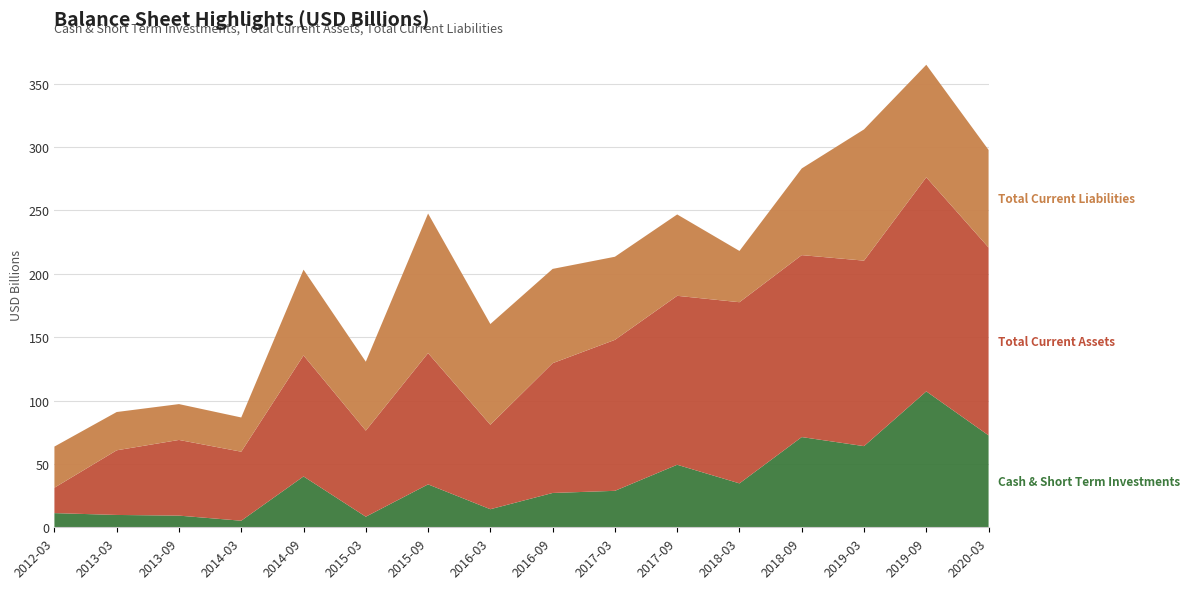

Reading left to right, what are all the values shown in this chart?

Cash & Short Term Investments: 2012-03=11184144000	2013-03=9737700000	2013-09=9203300000	2014-03=5184500000	2014-09=40120400000	2015-03=8356100000	2015-09=33849700000	2016-03=14260200000	2016-09=27078000000	2017-03=28767100000	2017-09=49329300000	2018-03=34632800000	2018-09=71165400000	2019-03=64017800000	2019-09=107198700000	2020-03=72483000000
Total Current Assets: 2012-03=20045342000	2013-03=50995000000	2013-09=59694400000	2014-03=54440100000	2014-09=95425900000	2015-03=67908600000	2015-09=103536100000	2016-03=66615200000	2016-09=102354800000	2017-03=119074200000	2017-09=133258800000	2018-03=142900200000	2018-09=143509600000	2019-03=146311400000	2019-09=168865700000	2020-03=148199100000
Total Current Liabilities: 2012-03=32444973000	2013-03=30193100000	2013-09=28281900000	2014-03=26999000000	2014-09=67673900000	2015-03=54349600000	2015-09=110102000000	2016-03=79467700000	2016-09=74377500000	2017-03=65559100000	2017-09=64176700000	2018-03=40443600000	2018-09=68384700000	2019-03=103516900000	2019-09=88767300000	2020-03=76963500000